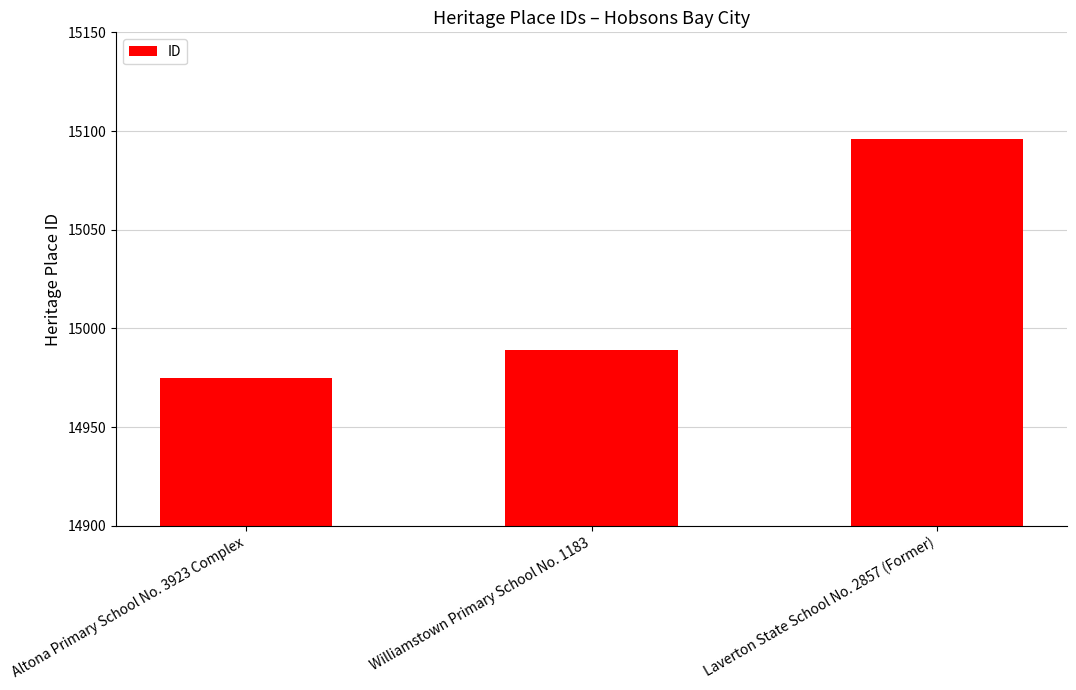

Reading left to right, transcribe all the data shown in this chart.

14975	14989	15096